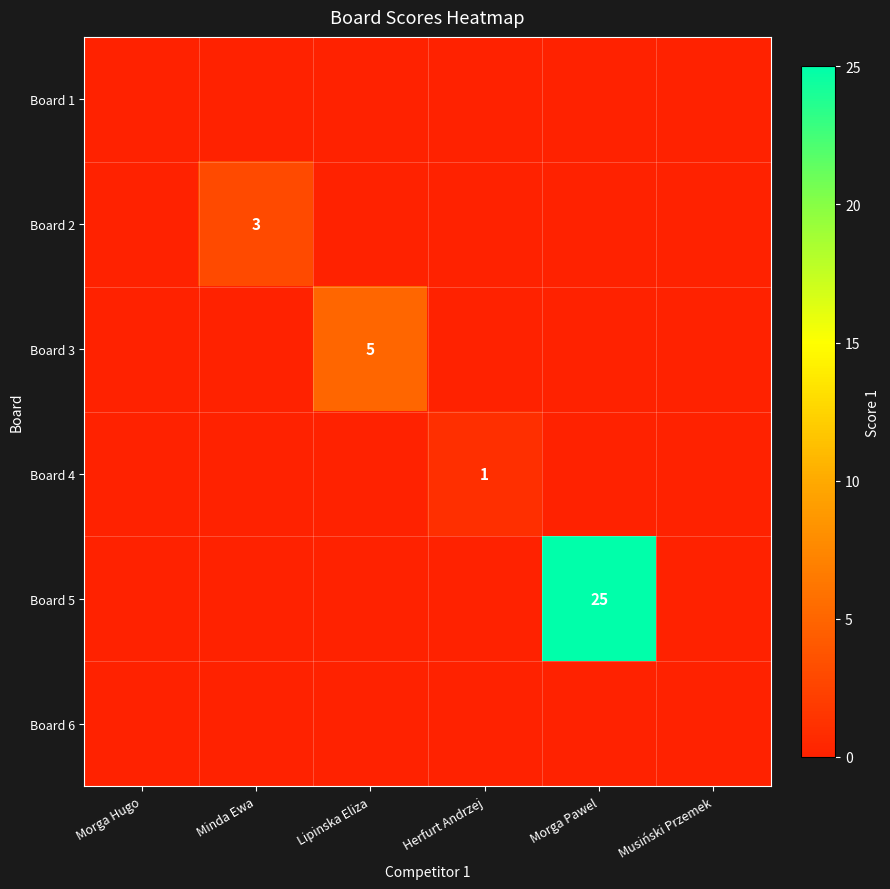

Is it true that Board 6 equals 0 at Minda Ewa?

True